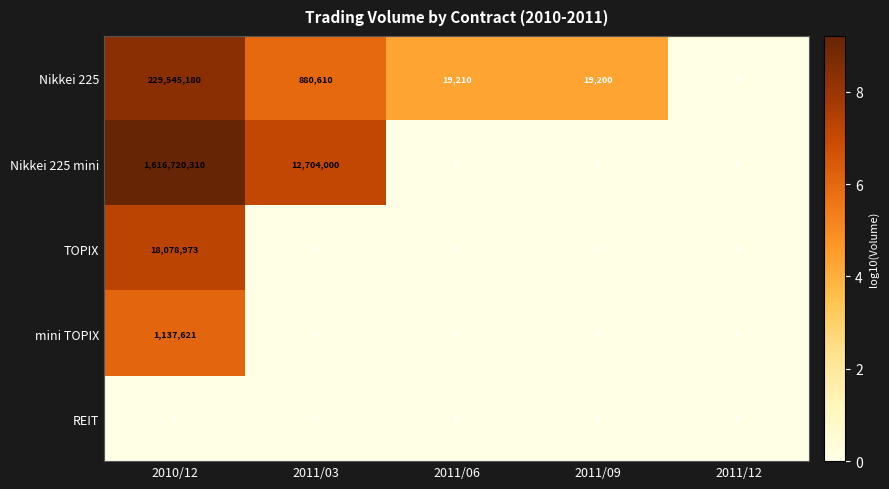

Where does the Nikkei 225 series first go above 19210?

2010/12